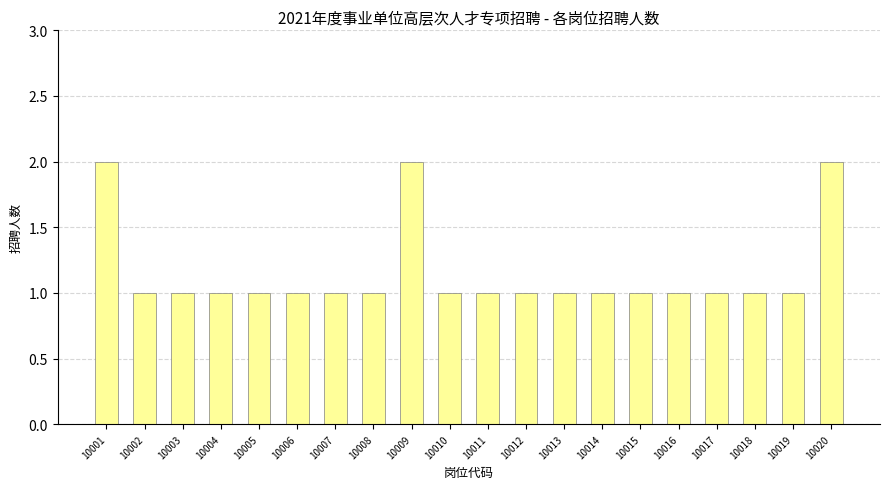

What is the value of the 19th bar from the left?

1